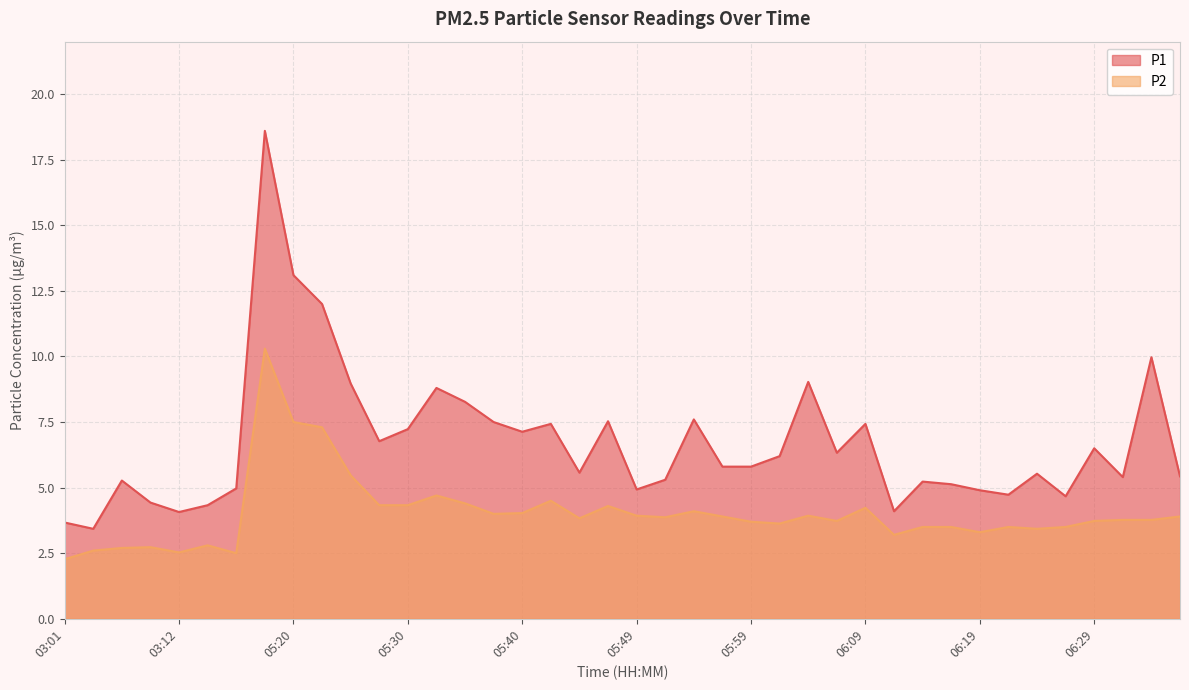

At which category does the chart reach its minimum across all series?

03:01